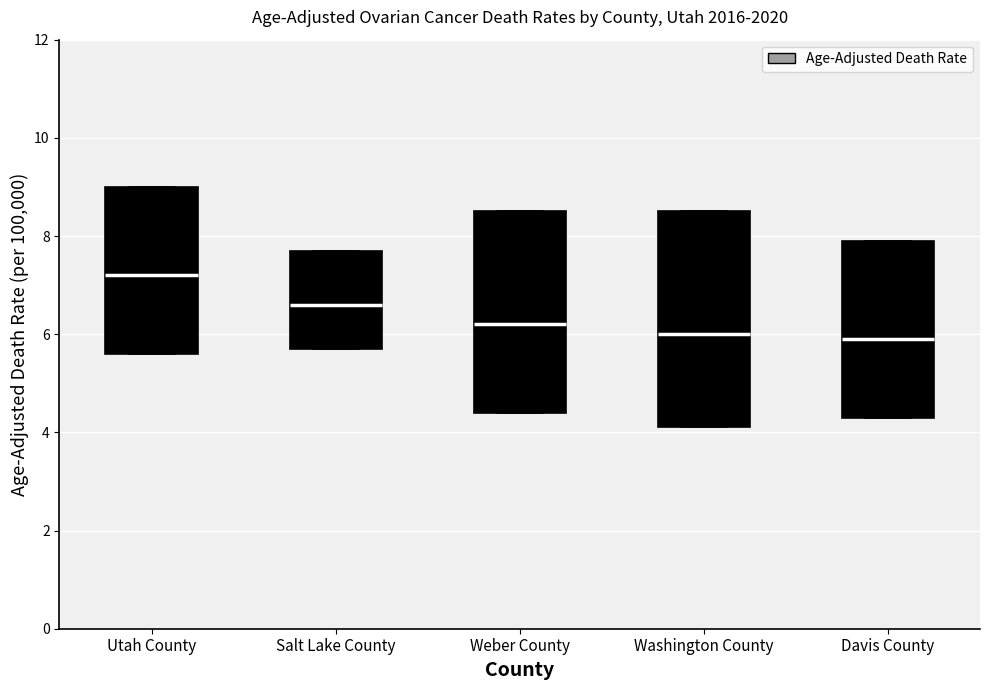

Where does the median line of the box for Utah County sit on the y-axis? The values are not printed on the chart, so give them approximately, as read against the axis.

7.2